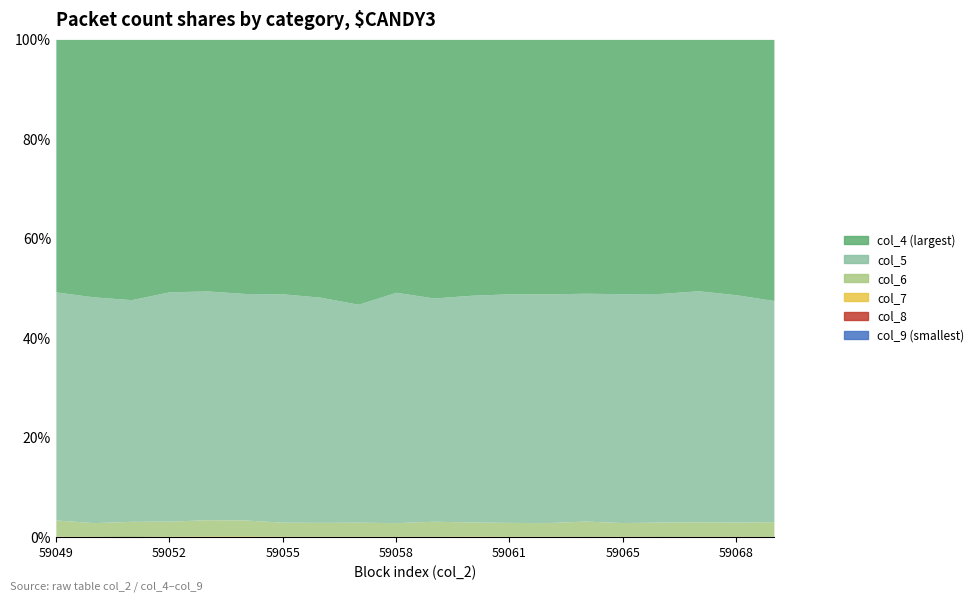

Which category has the lowest value in the col_8 series?

59051